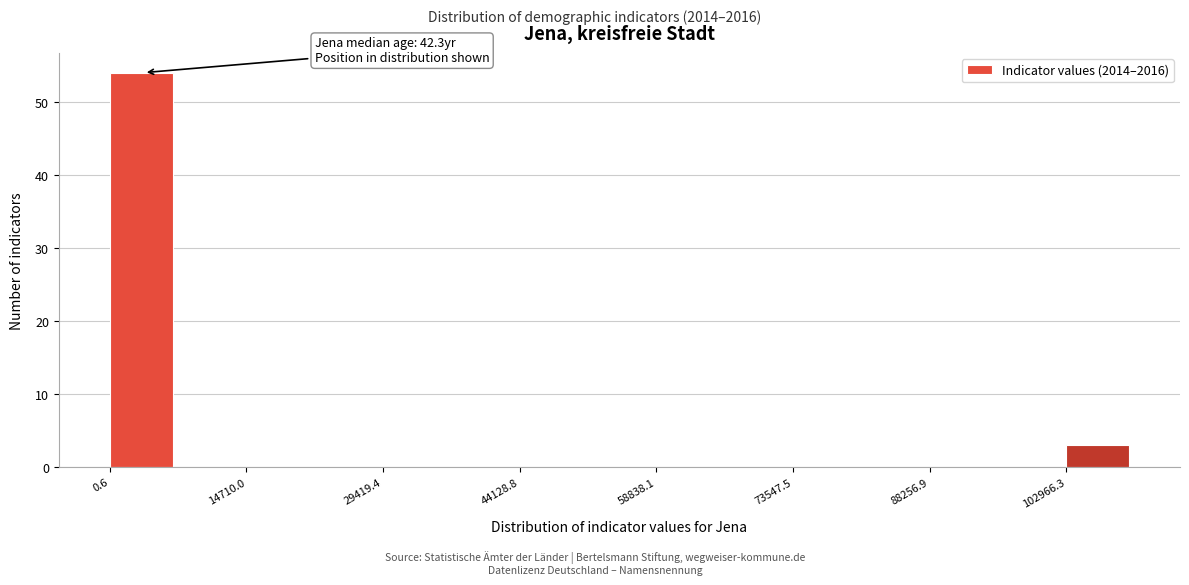

Read against the x-axis, roughly where is the centre of the tallest bar?

4000